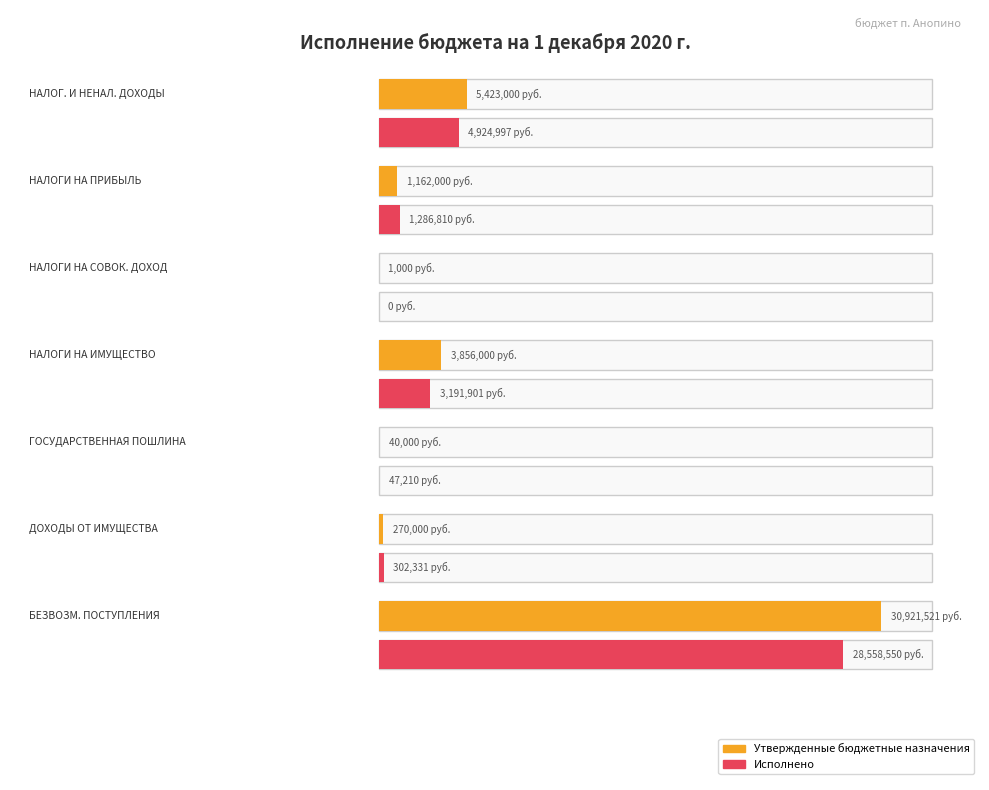

Which label corresponds to the largest value in the chart?

БЕЗВОЗМЕЗДНЫЕ ПОСТУПЛЕНИЯ